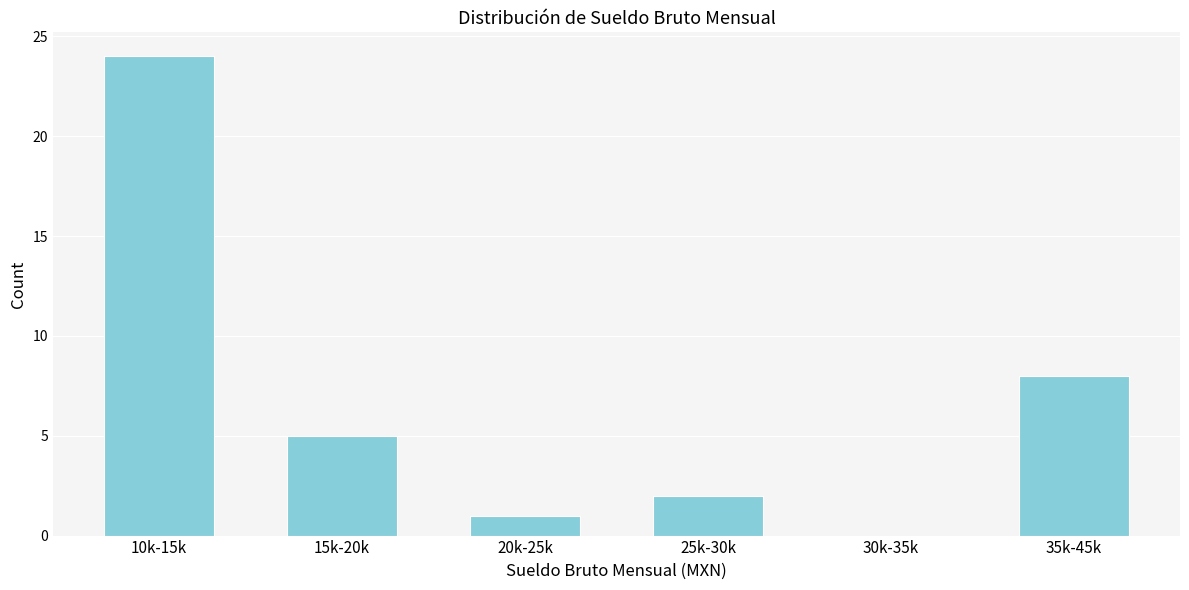

Reading left to right, what are all the values shown in this chart?

10k-15k=24	15k-20k=5	20k-25k=1	25k-30k=2	30k-35k=0	35k-45k=8